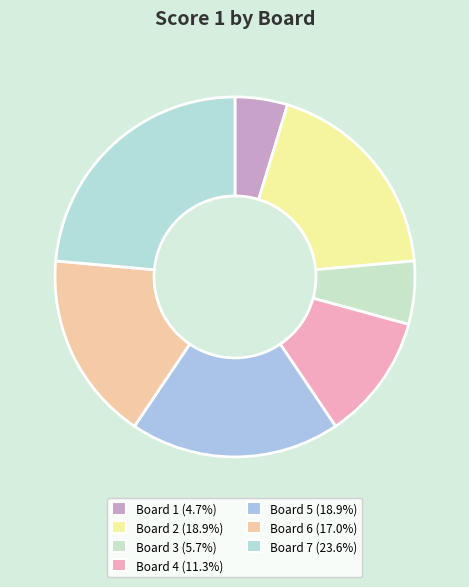

Does any single category account for the majority?

No